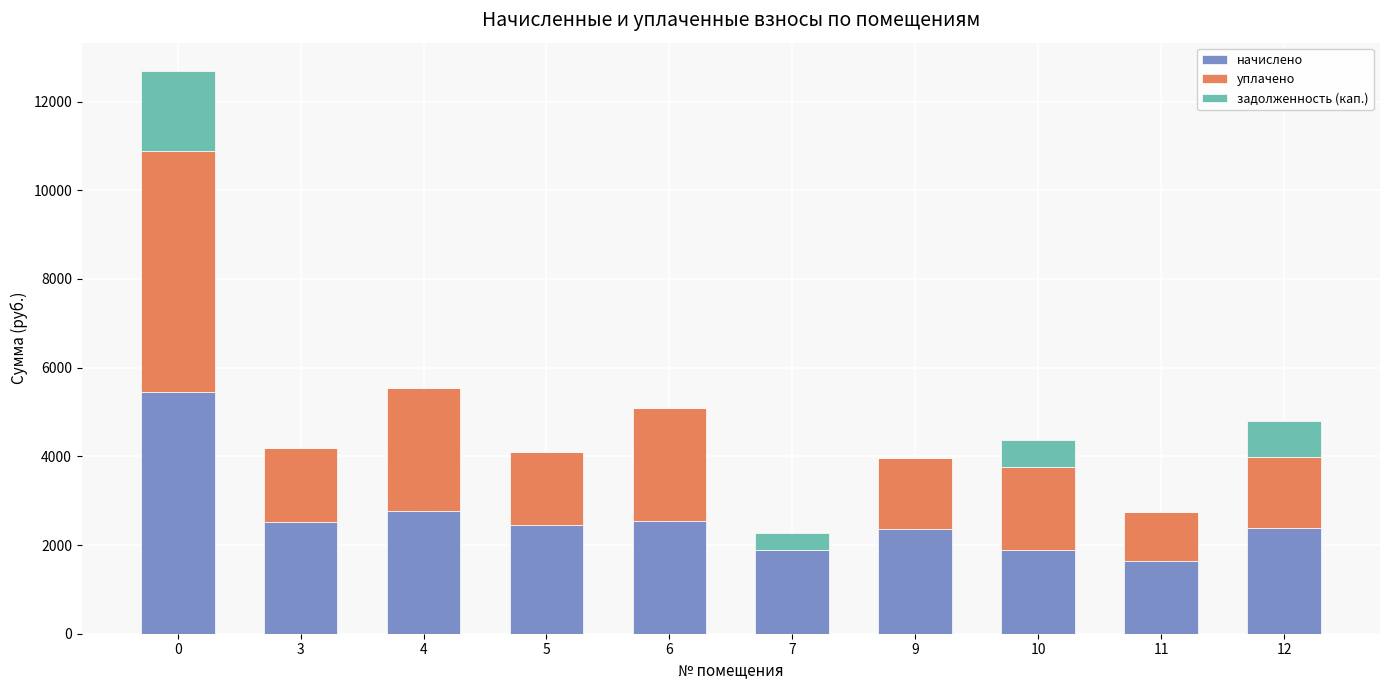

The value of начислено at 12 is 2393.9. True or false?

True